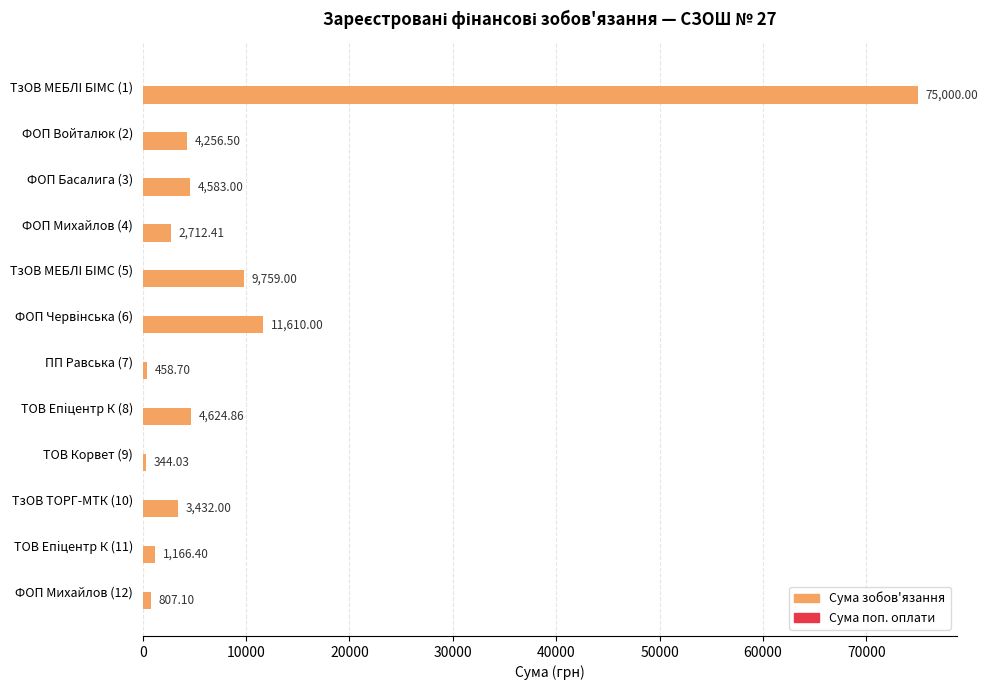

Between ТОВ Епiцентр К (11) and ПП Равська (7), which is larger?

ТОВ Епiцентр К (11)